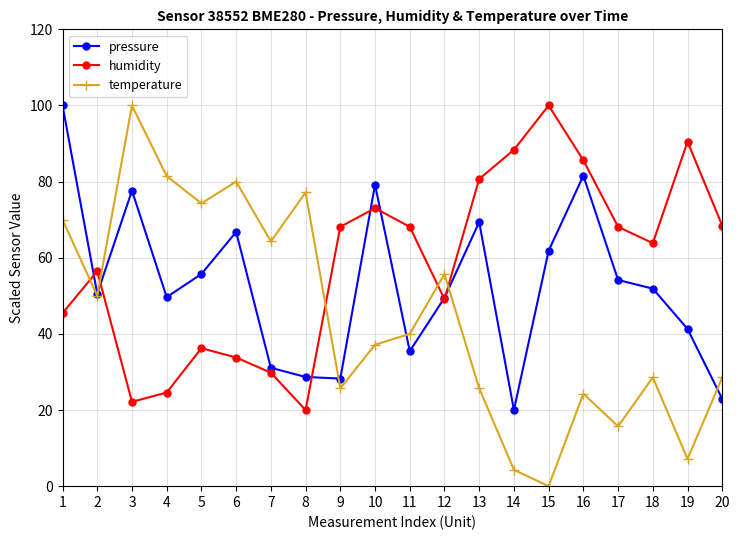

At which category does humidity reach its first local valley?

3